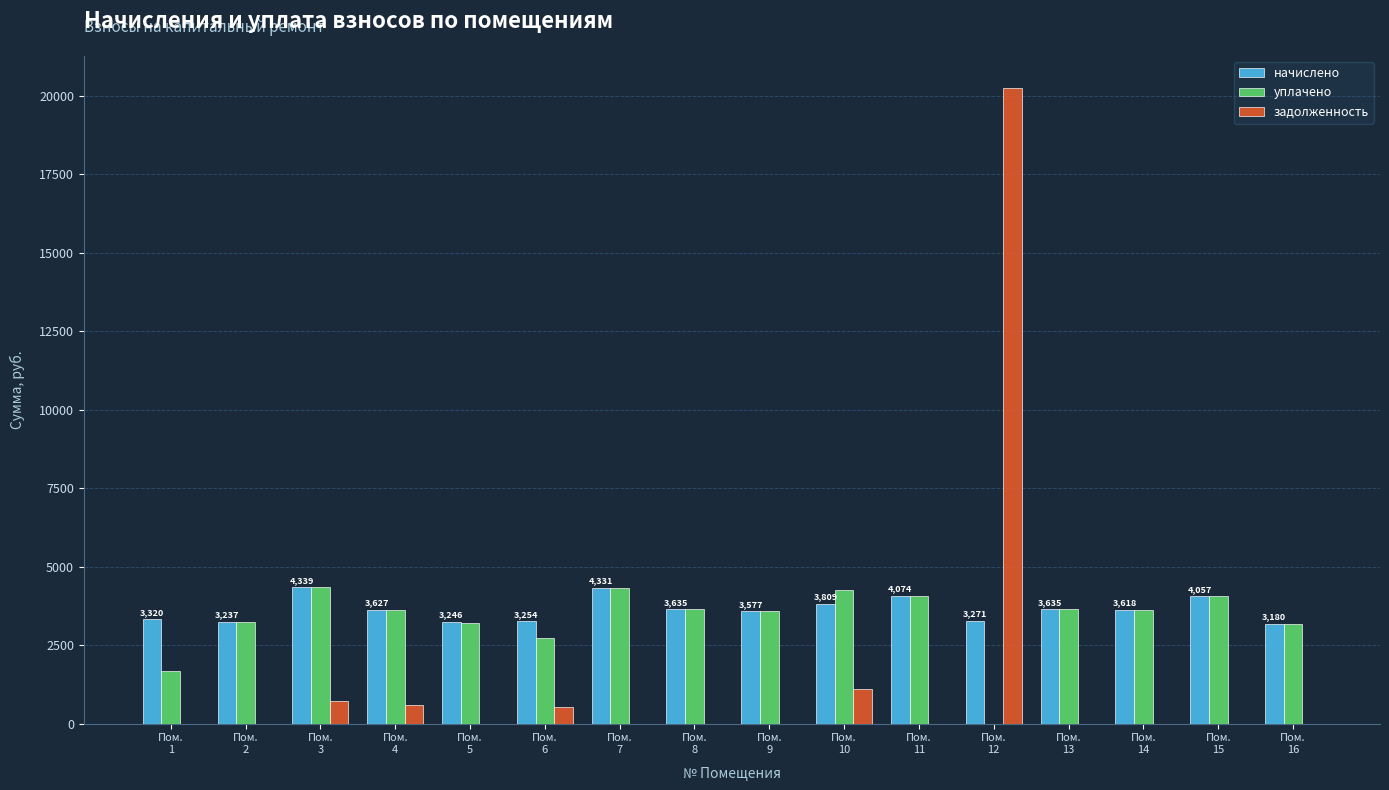

What is the sum of all уплачено values?

53137.6